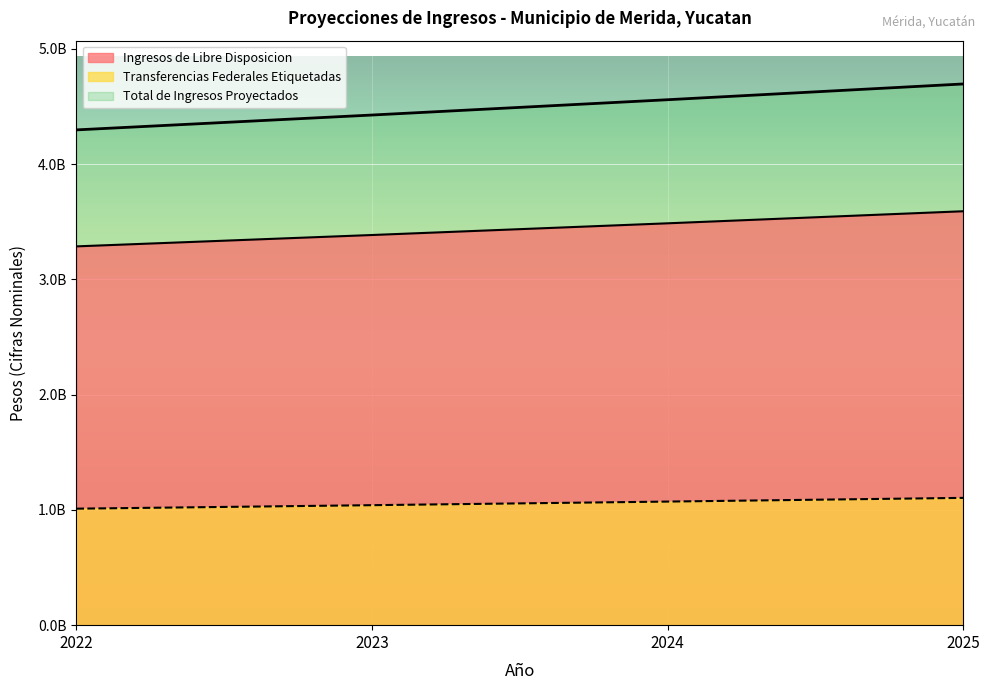

Does the chart display data point markers on the line(s)?

No